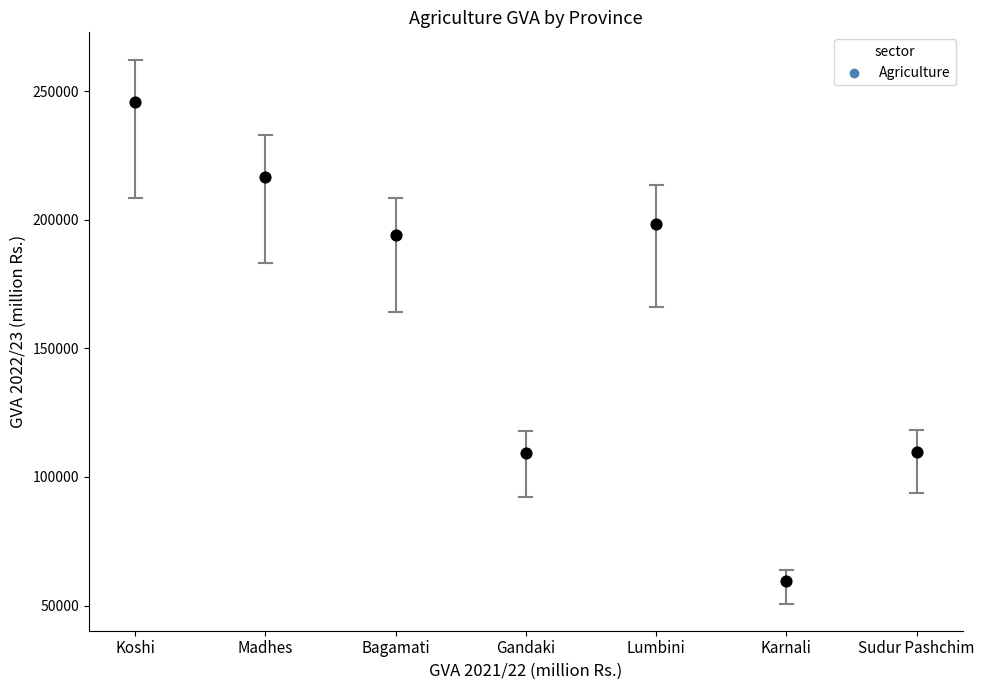

What is the average Y value?

161904.1